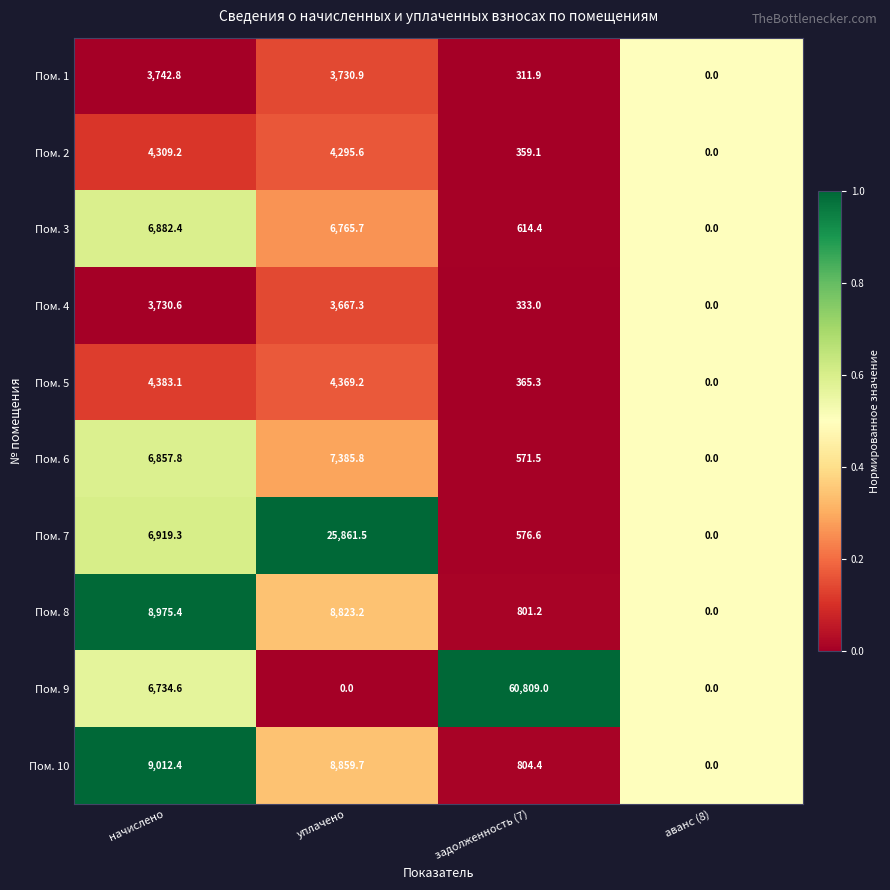

At which label is Пом. 2 closest to 2154?

задолженность (7)